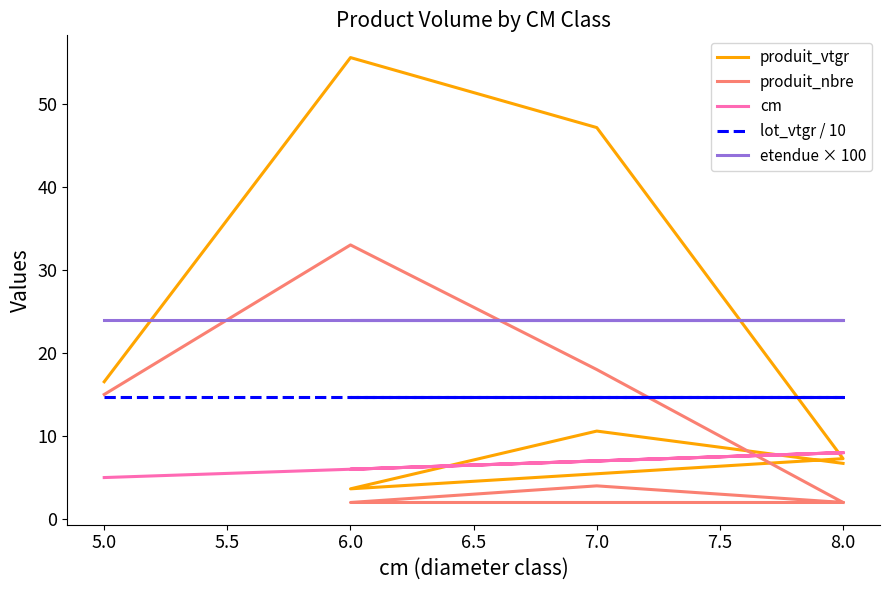

What is the value of the cm point at the 7th from the left?

8.0